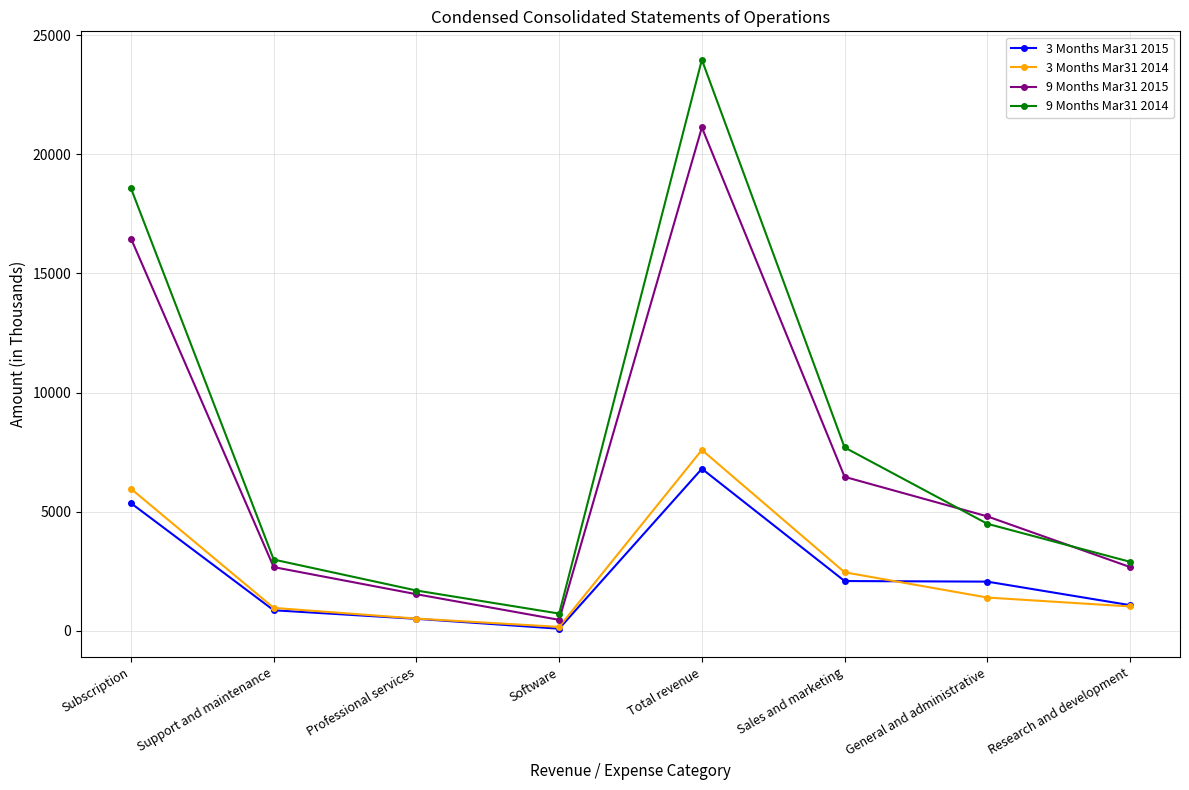

True or false: 3 Months Mar31 2014 and 9 Months Mar31 2014 cross at least once.

False